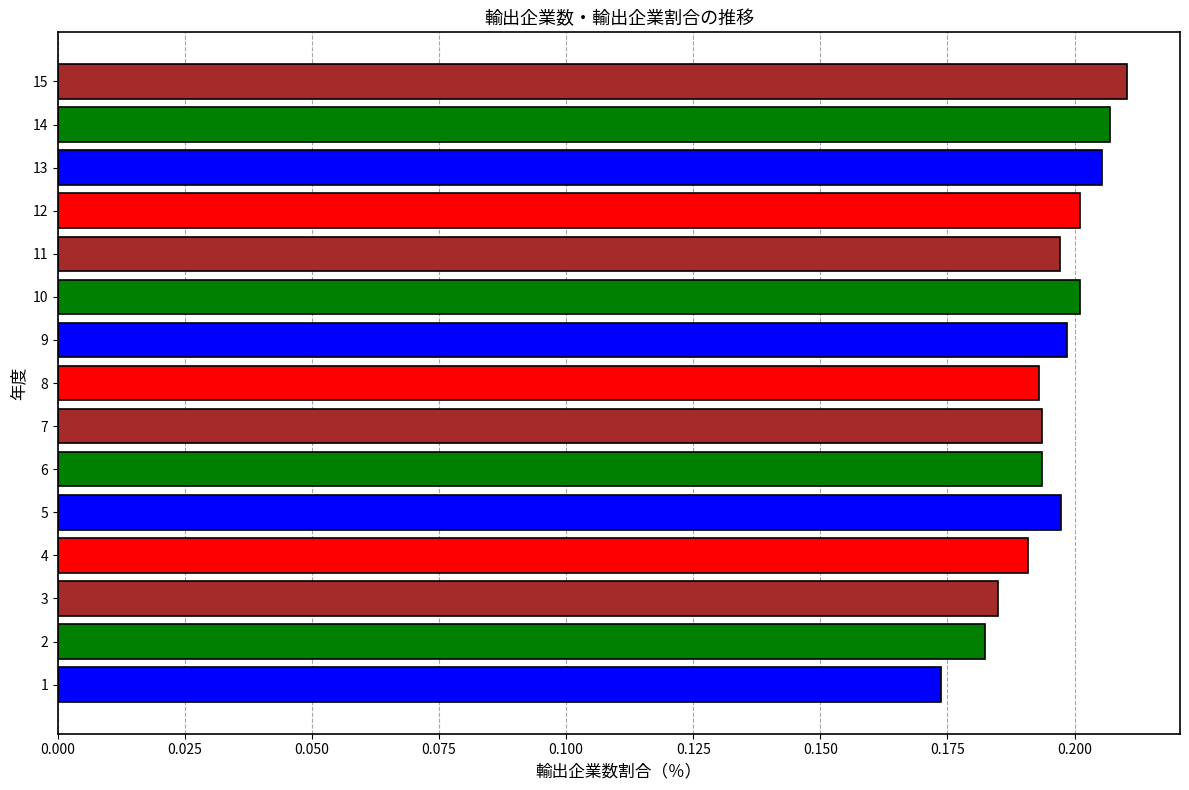

How many values are between 0 and 1?

15